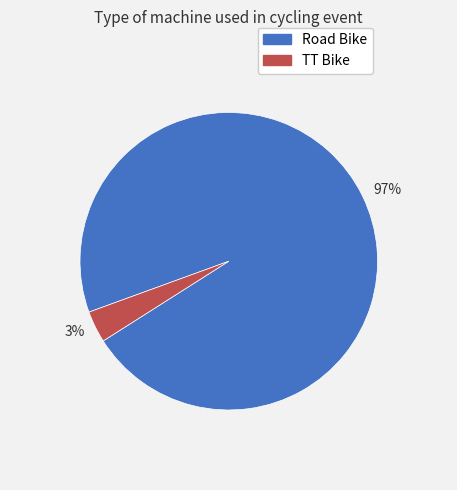

Is there any slice that represents more than half of the pie?

Yes